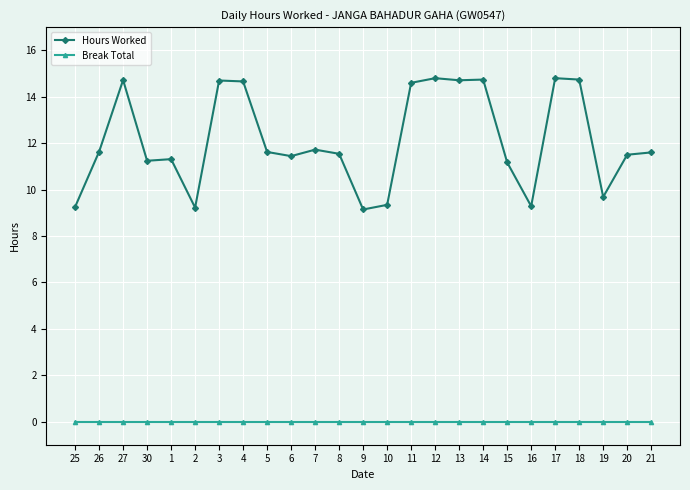

At which category does Hours Worked reach its first local peak?

27